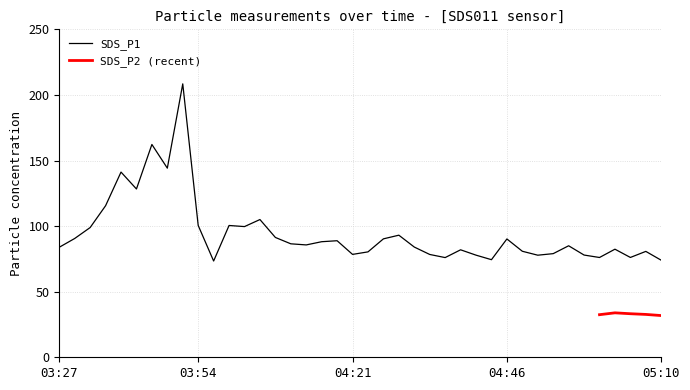

At which label is the value closest to 140?

03:37